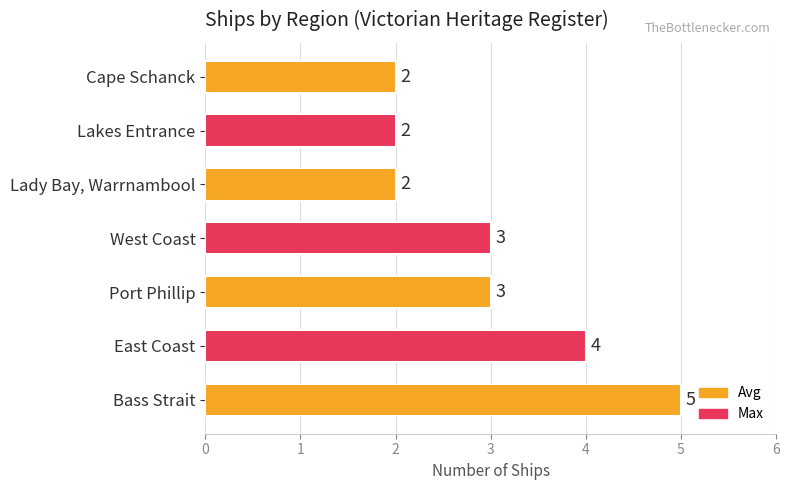

Reading bottom to top, transcribe all the data shown in this chart.

5	4	3	3	2	2	2